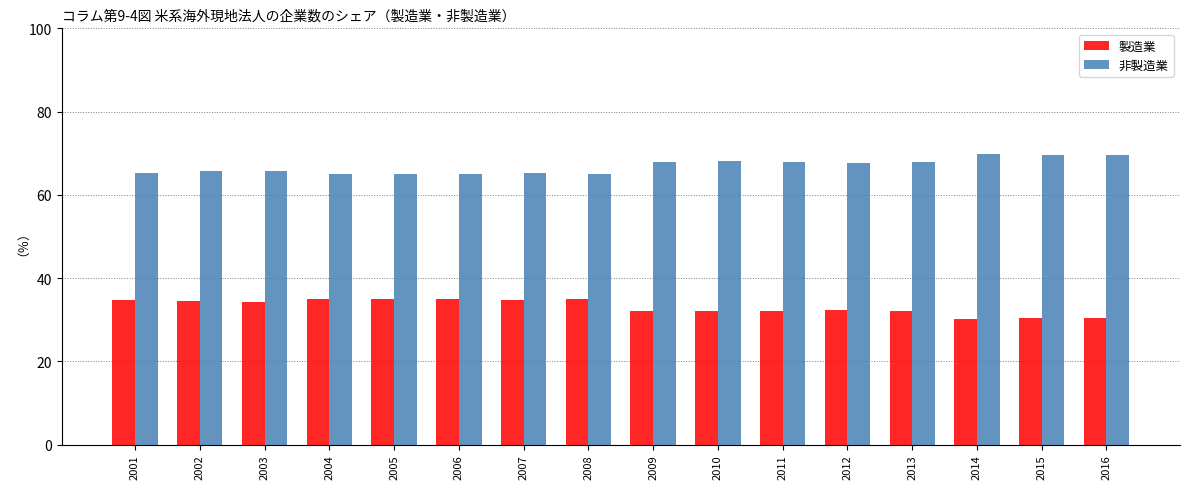

Are the bars horizontal?

No